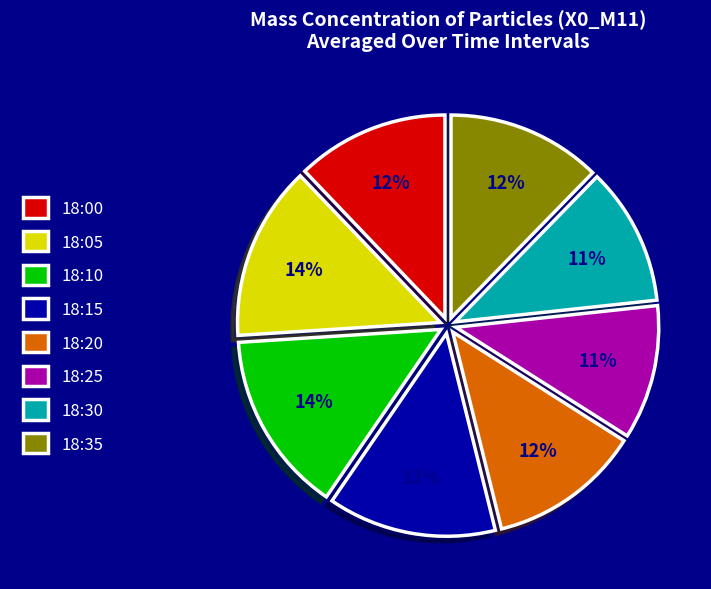

Between 18:30 and 18:10, which is larger?

18:10